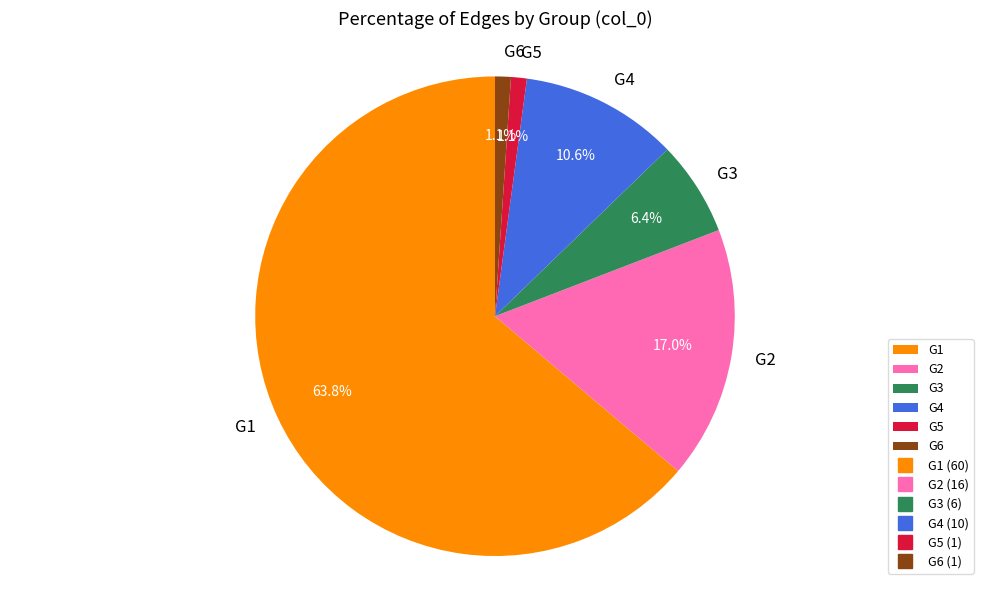

To the nearest percent, what portion does G2 represent?

17%